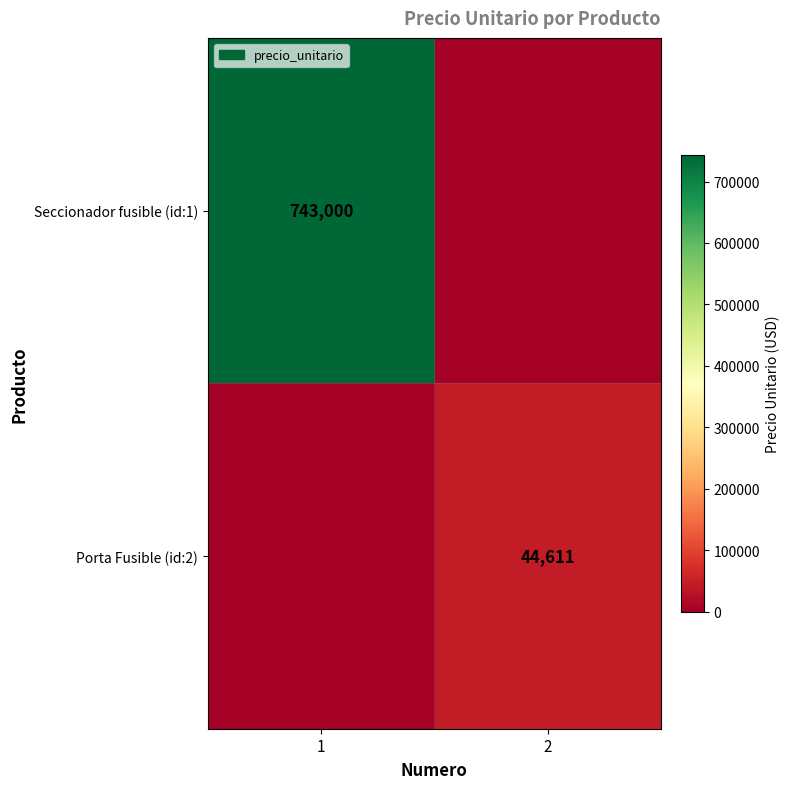

Count the number of data series in this chart.

2